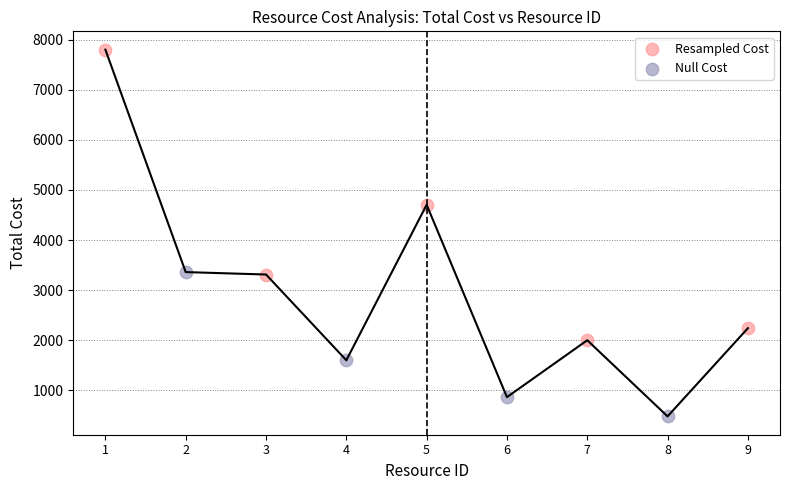

Which series reaches the minimum Y coordinate?

Null Cost